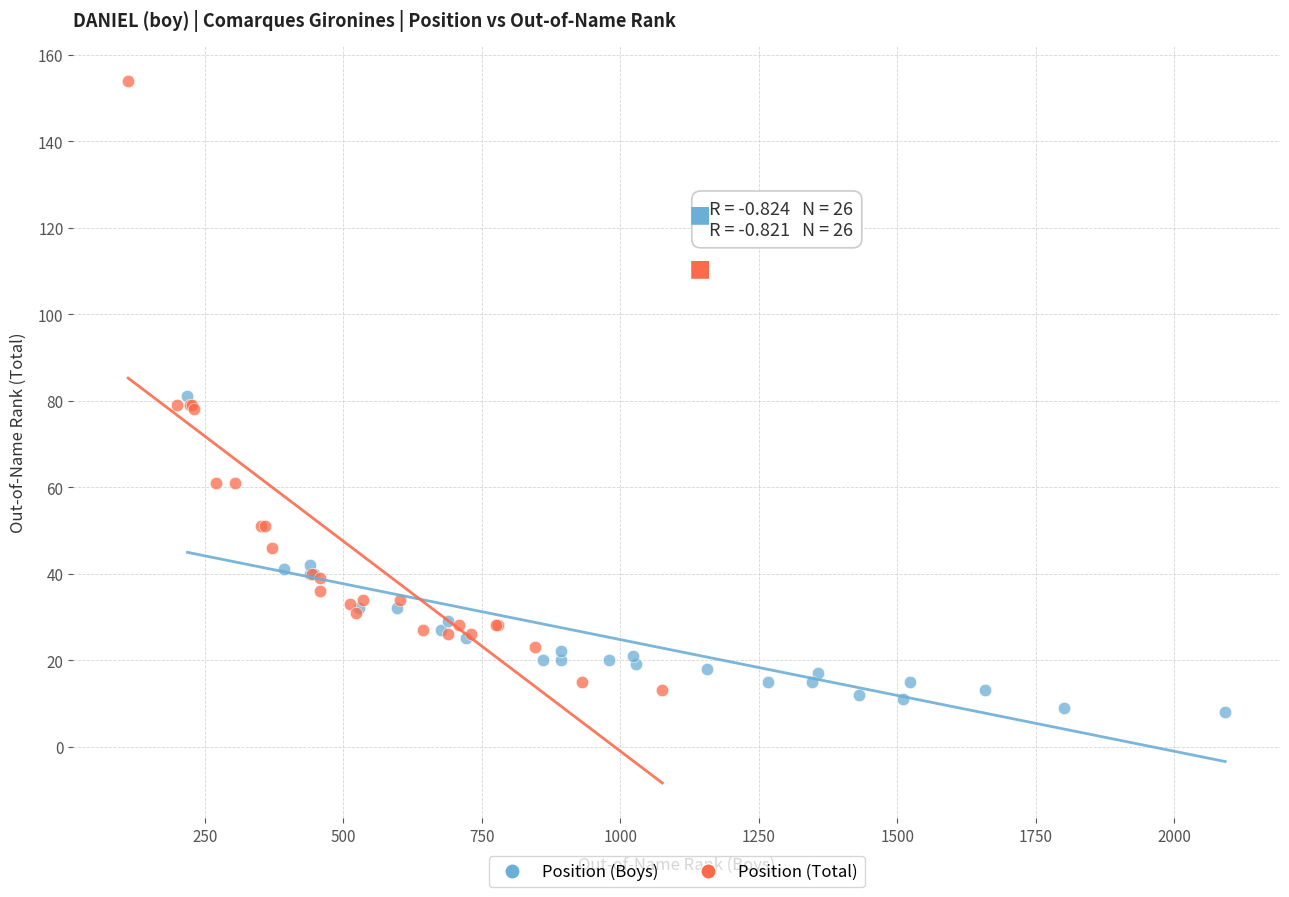

Which series contains the lowest Y value?

Position (Boys)